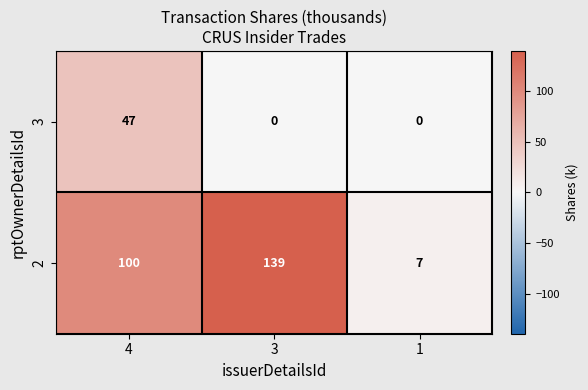

Is the value of 3 at 1 greater than the value of 2 at 1?

No